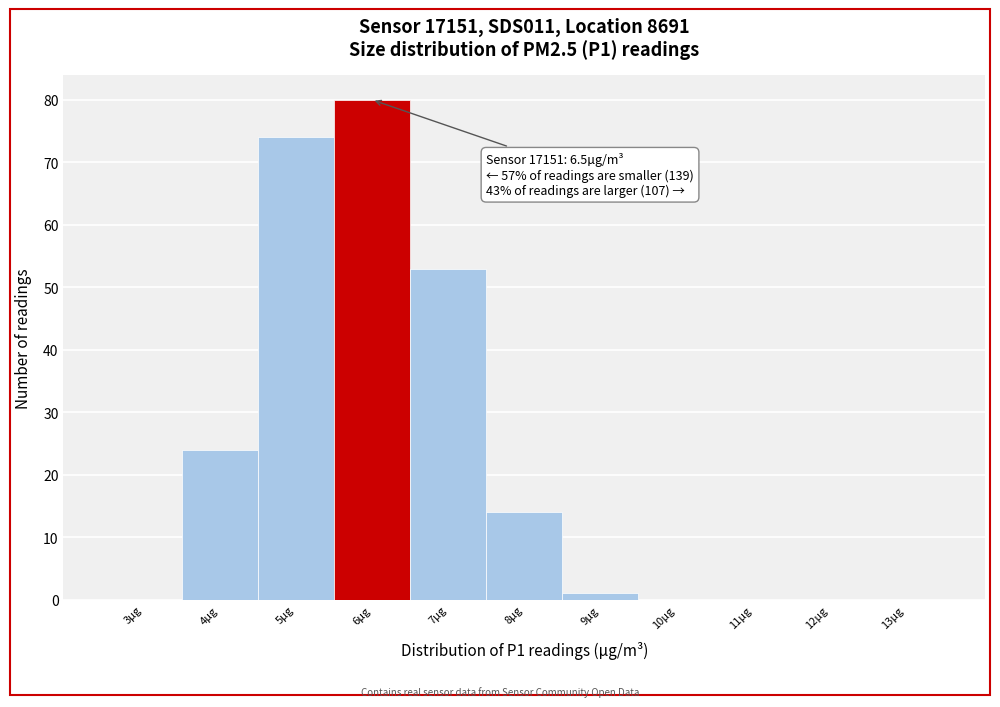

Reading right to left, extract all data points from this chart.

13µg=0	12µg=0	11µg=0	10µg=0	9µg=1	8µg=14	7µg=53	6µg=80	5µg=74	4µg=24	3µg=0